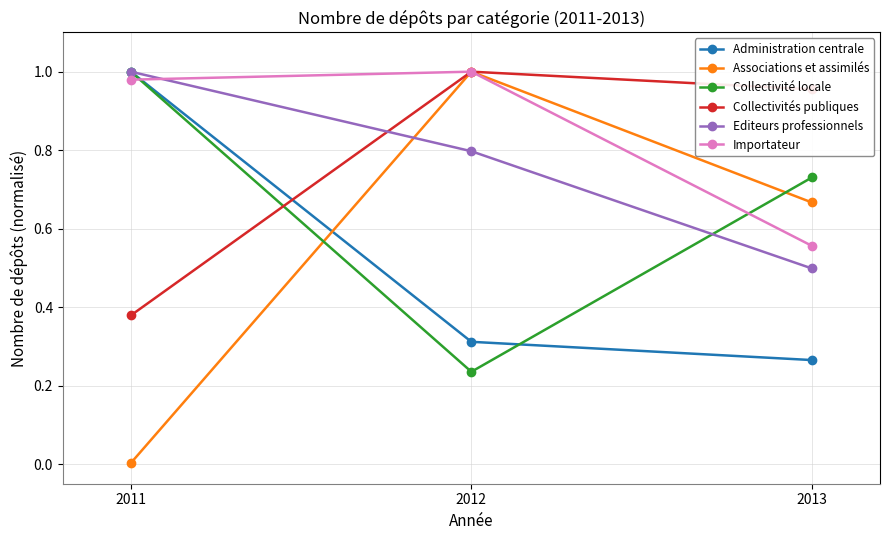

Which category has the lowest value across all series?

2011